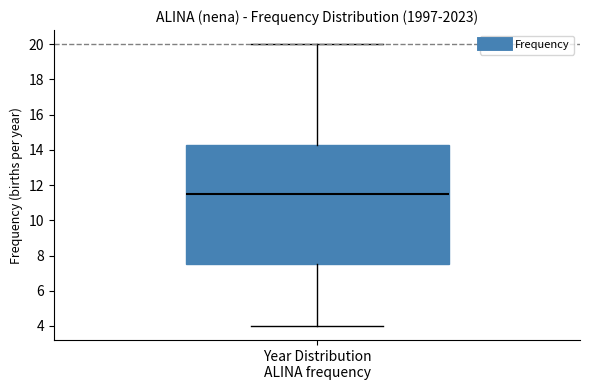

Transcribe this box plot: give where the median line is, the range the box spans, and where the two whiskers end, as read against the y-axis. The values are not printed on the chart, so give them approximately, as read against the axis.

median 11.6, box 7.6 to 14.2, whiskers 4.0 to 20.0